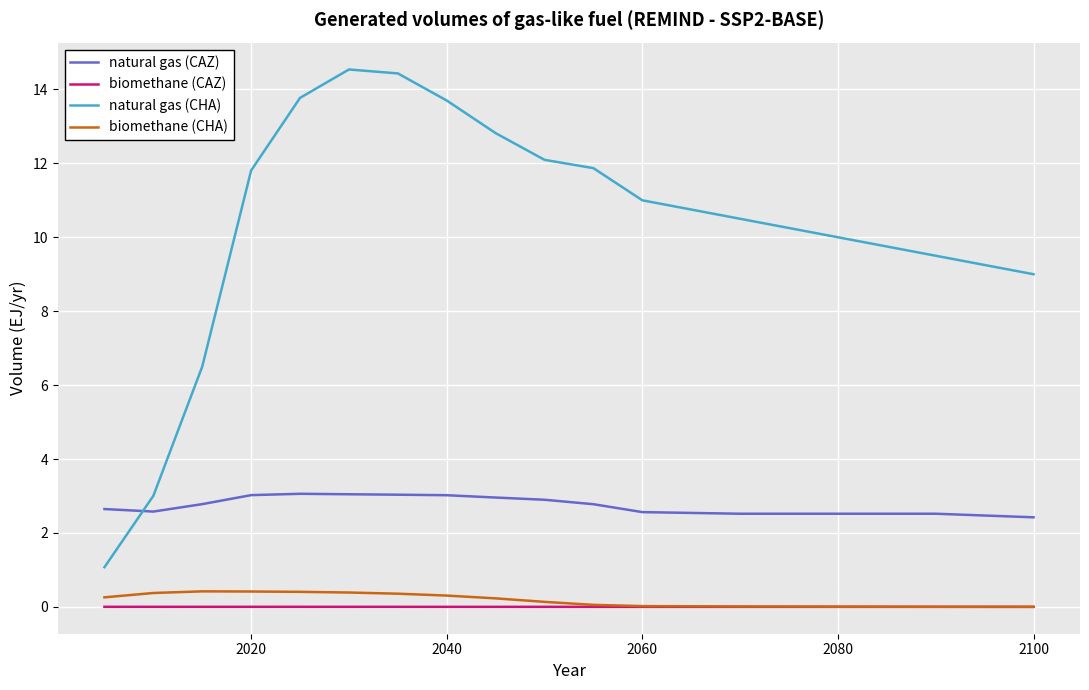

How many lines are shown in the chart?

4